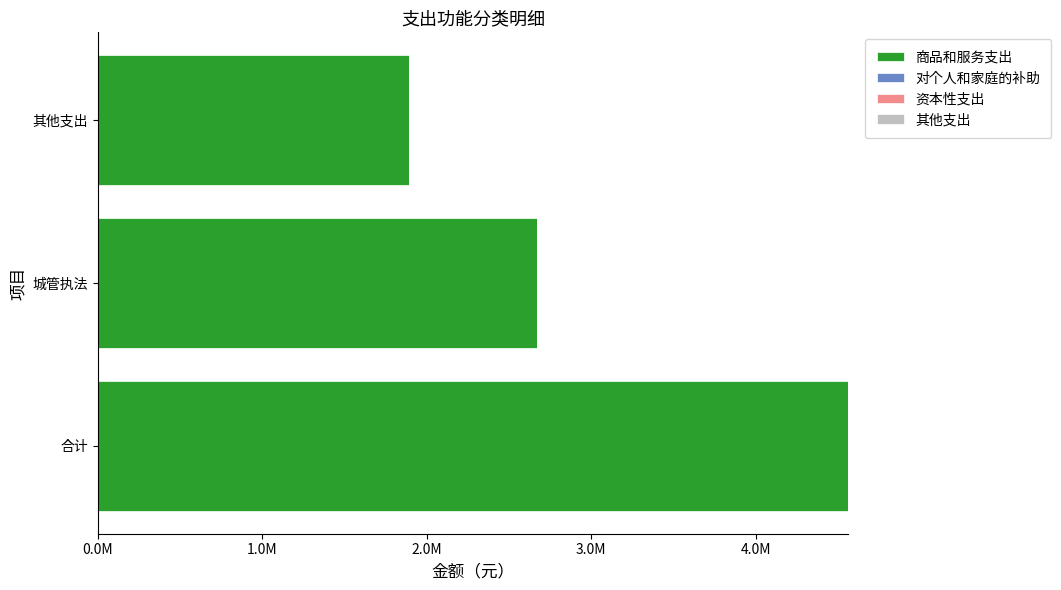

Are the bars horizontal?

Yes